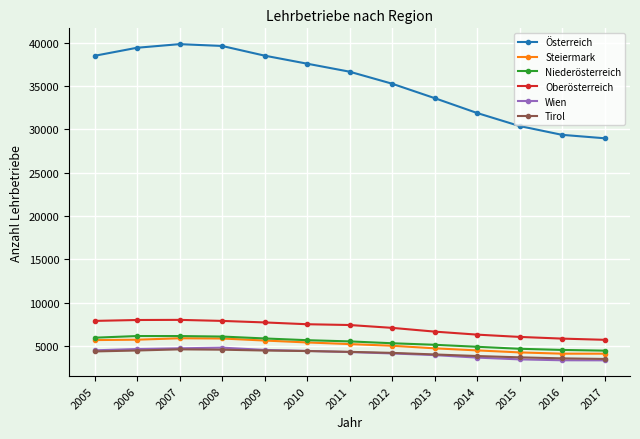

What is the average value of the Oberösterreich series?

7093